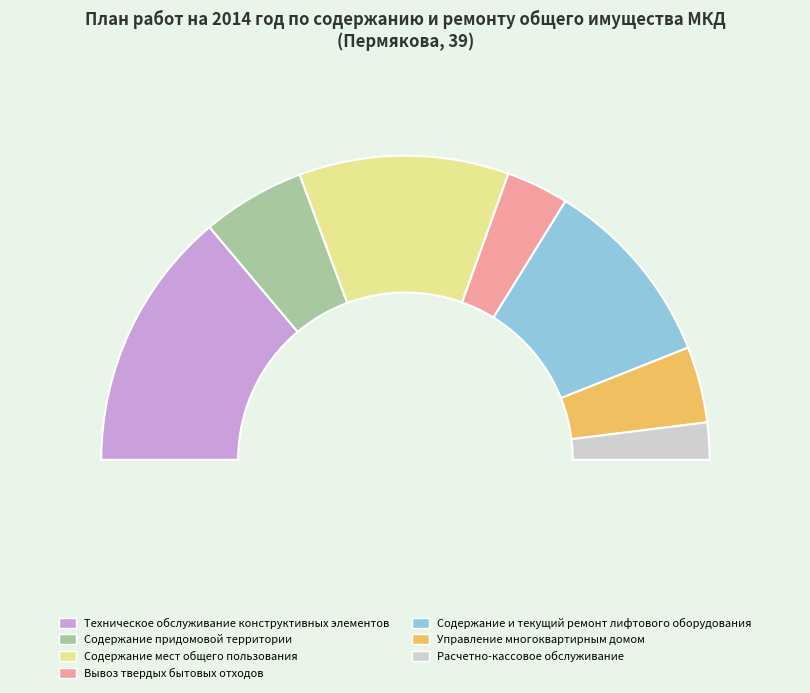

Which category has the biggest portion of the pie?

Техническое обслуживание конструктивных элементов